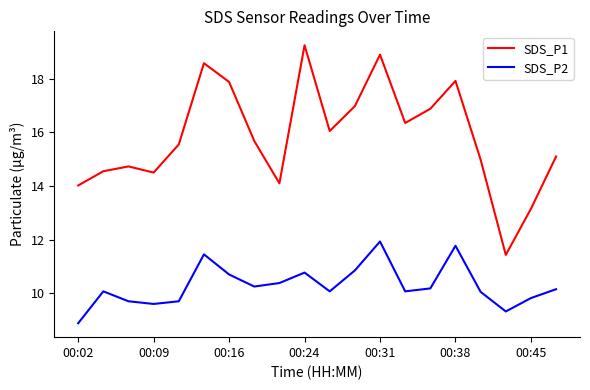

True or false: SDS_P2 and SDS_P1 intersect in this chart.

False